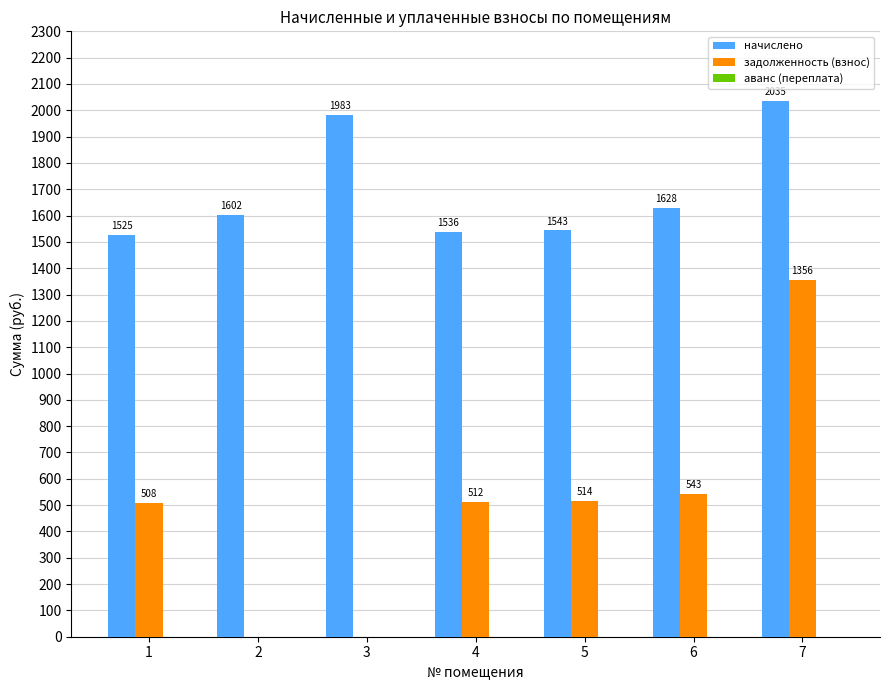

The value of начислено at 6 is 1627.7. True or false?

True